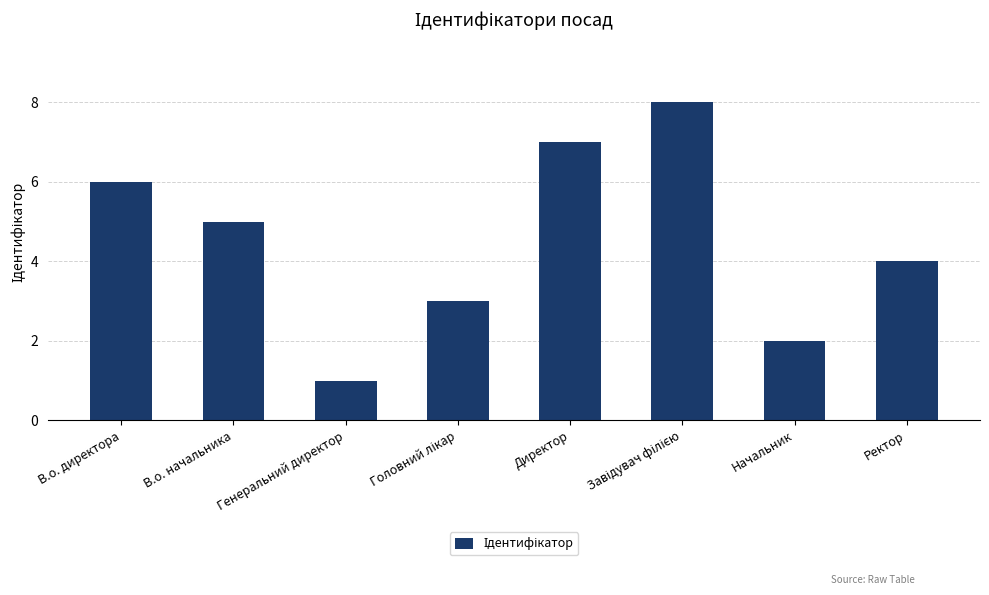

Reading left to right, extract all data points from this chart.

6	5	1	3	7	8	2	4